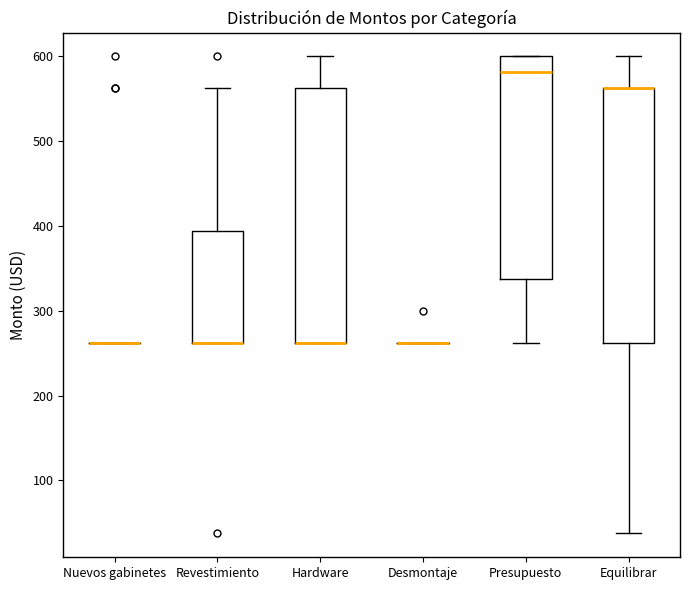

Reading left to right, read every box against the y-axis: the position of its median line, the range the box covers, and the ends of its whiskers. The values are not printed on the chart, so give them approximately, as read against the axis.

Nuevos gabinetes: box collapsed to a line at 260, whiskers 260 to 260
Revestimiento: median 260 (drawn on the box's lower edge), box 260 to 390, whiskers 260 to 560
Hardware: median 260 (drawn on the box's lower edge), box 260 to 560, whiskers 260 to 600
Desmontaje: box collapsed to a line at 260, whiskers 260 to 260
Presupuesto: median 580, box 340 to 600, whiskers 260 to 600
Equilibrar: median 560 (drawn on the box's upper edge), box 260 to 560, whiskers 40 to 600